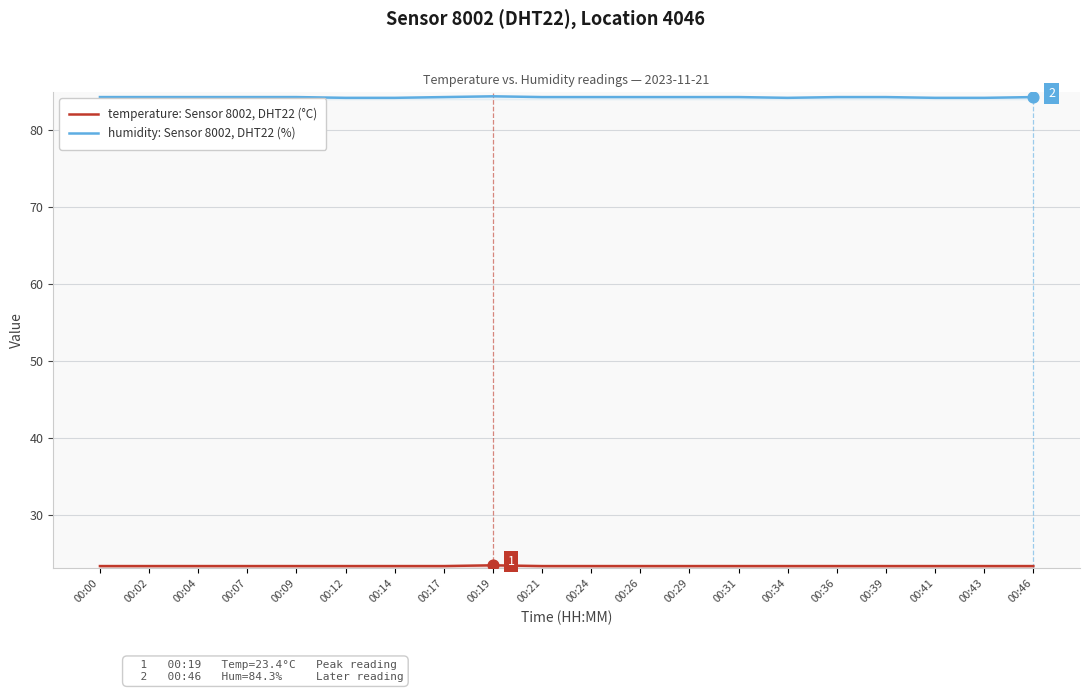

Is the value of temperature: Sensor 8002, DHT22 (°C) at 00:24 greater than the value of humidity: Sensor 8002, DHT22 (%) at 00:12?

No